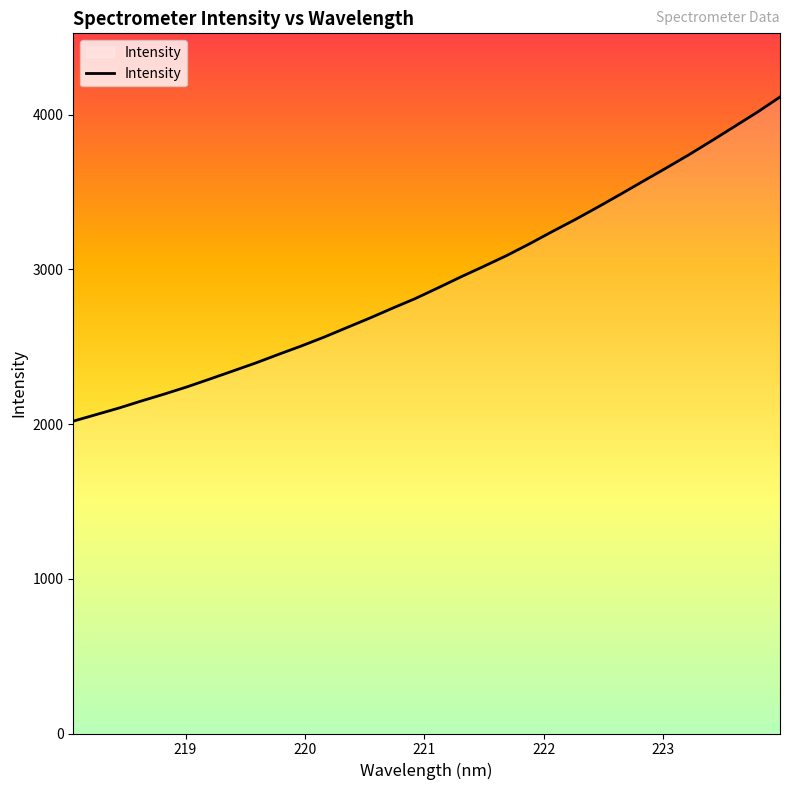

What is the smallest value displayed?

2019.4